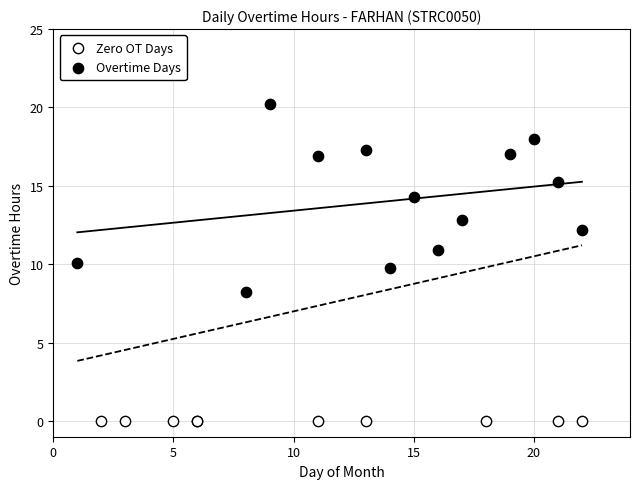

What are all the series names shown in the legend?

Zero OT Days, Overtime Days